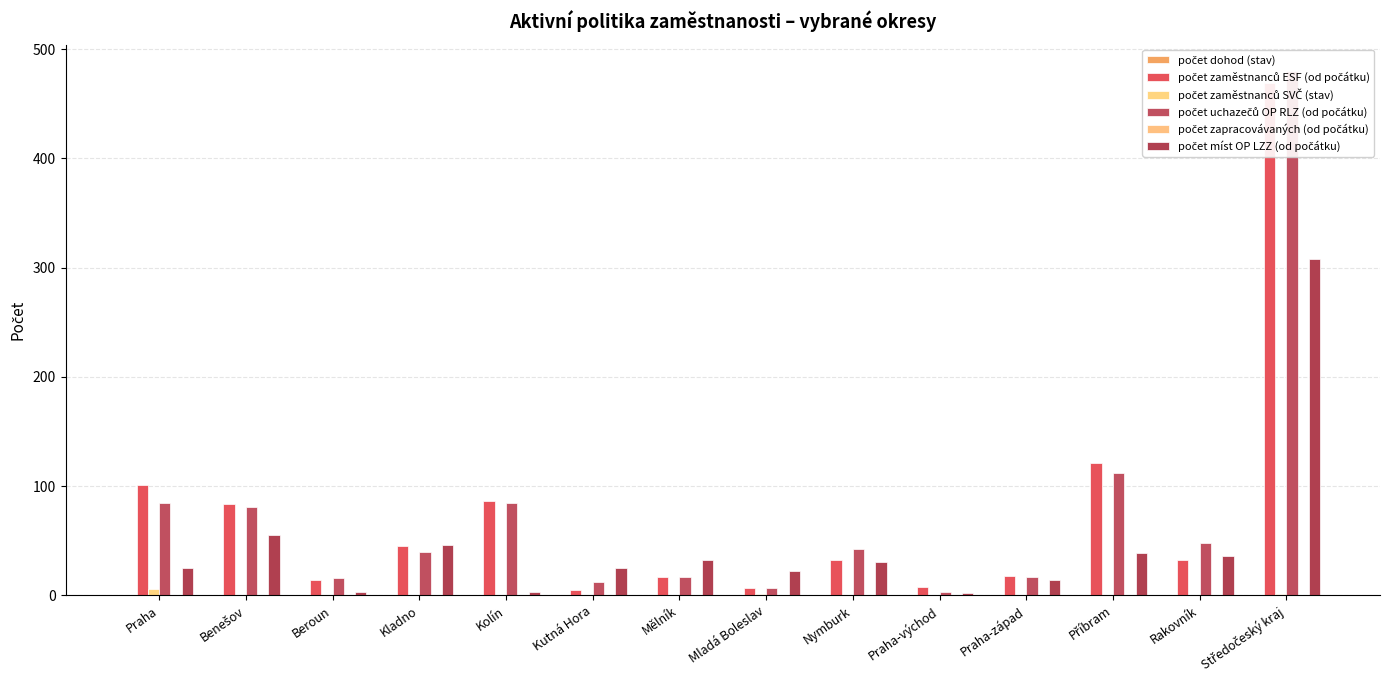

What is the sum of all počet zaměstnanců SVČ (stav) values?

8